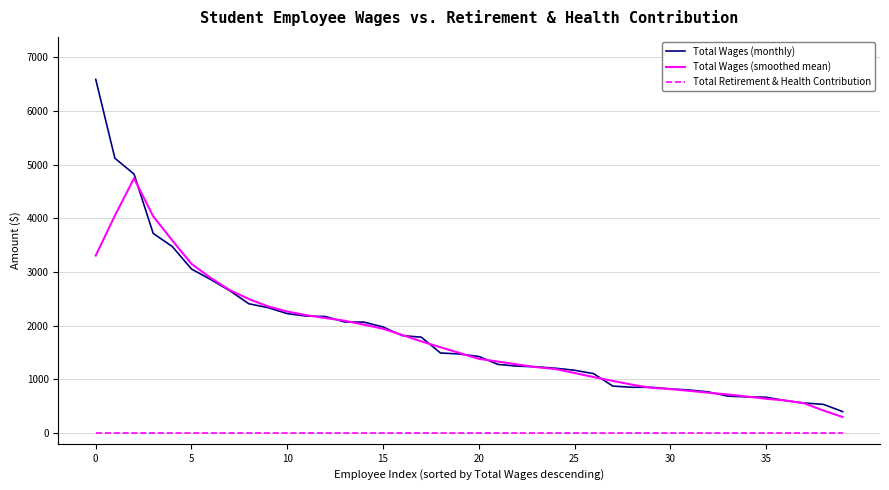

True or false: Total Wages (smoothed mean) and Total Retirement & Health Contribution cross at least once.

False